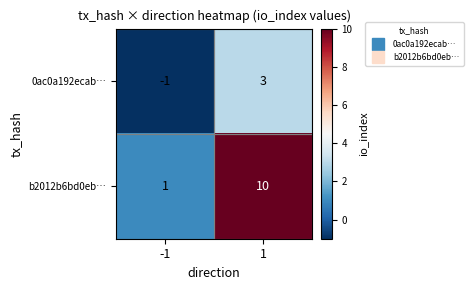

What value does the b2012b6bd0eb… series have at 1?

10